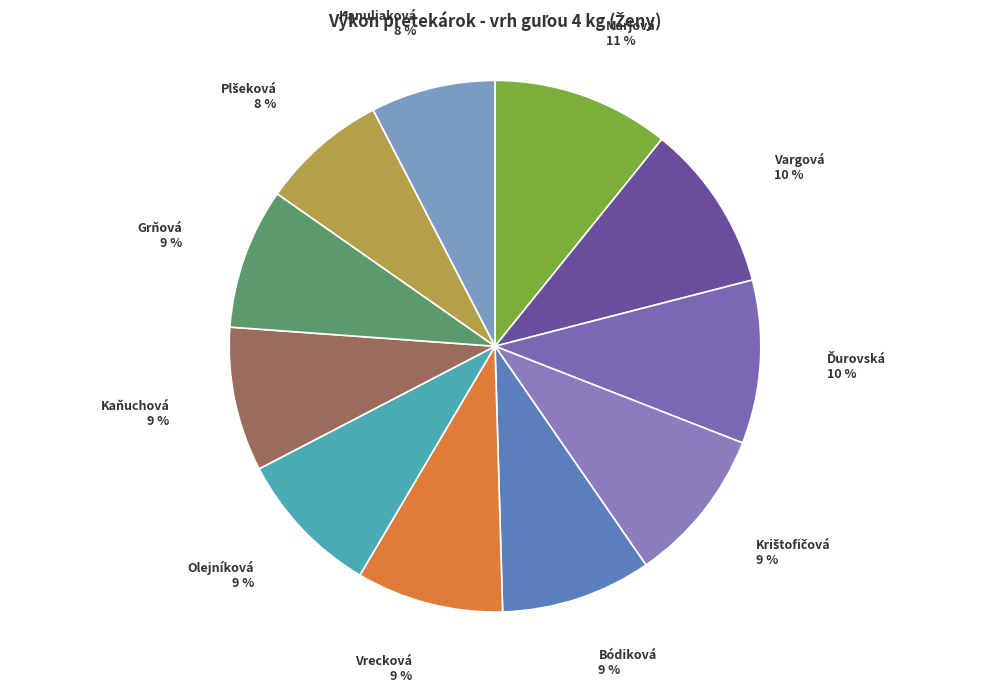

How many segments does this pie chart have?

11